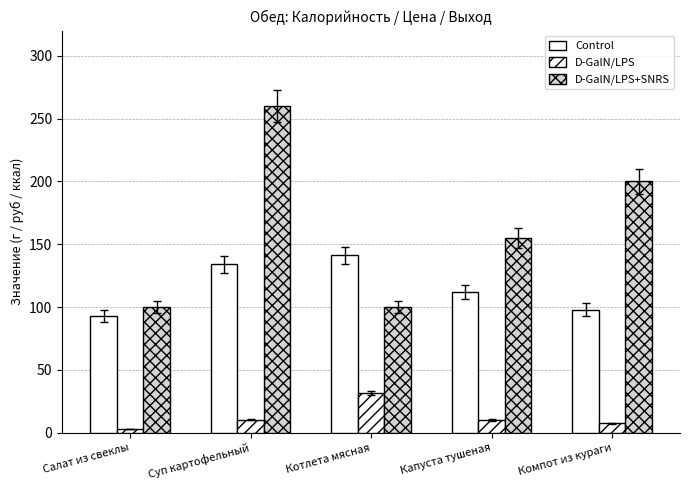

What is the difference between the second highest and minimum values in the D-GalN/LPS+SNRS series?

100.0